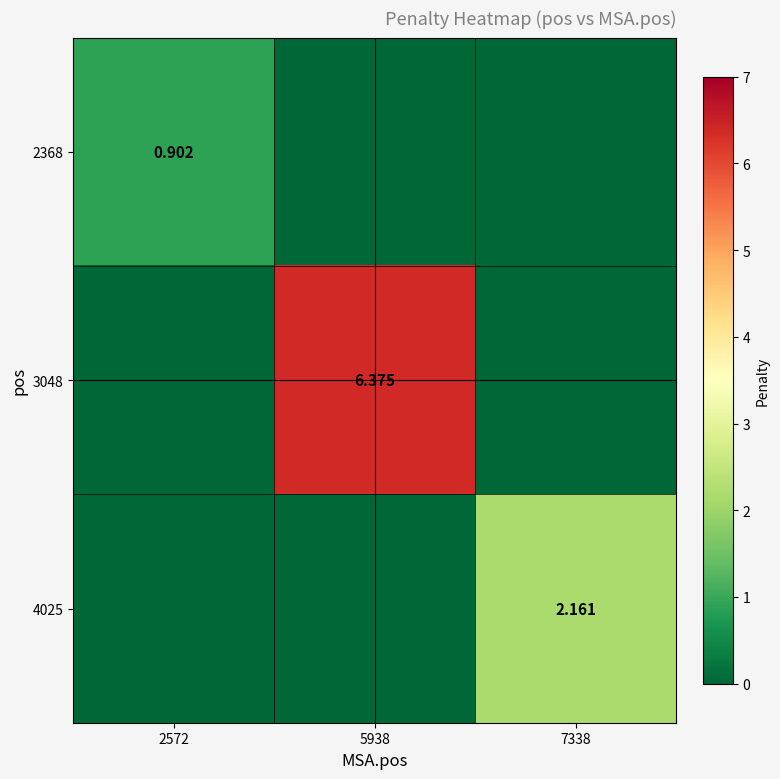

Is the value of 2368 at 2572 greater than the value of 4025 at 7338?

No